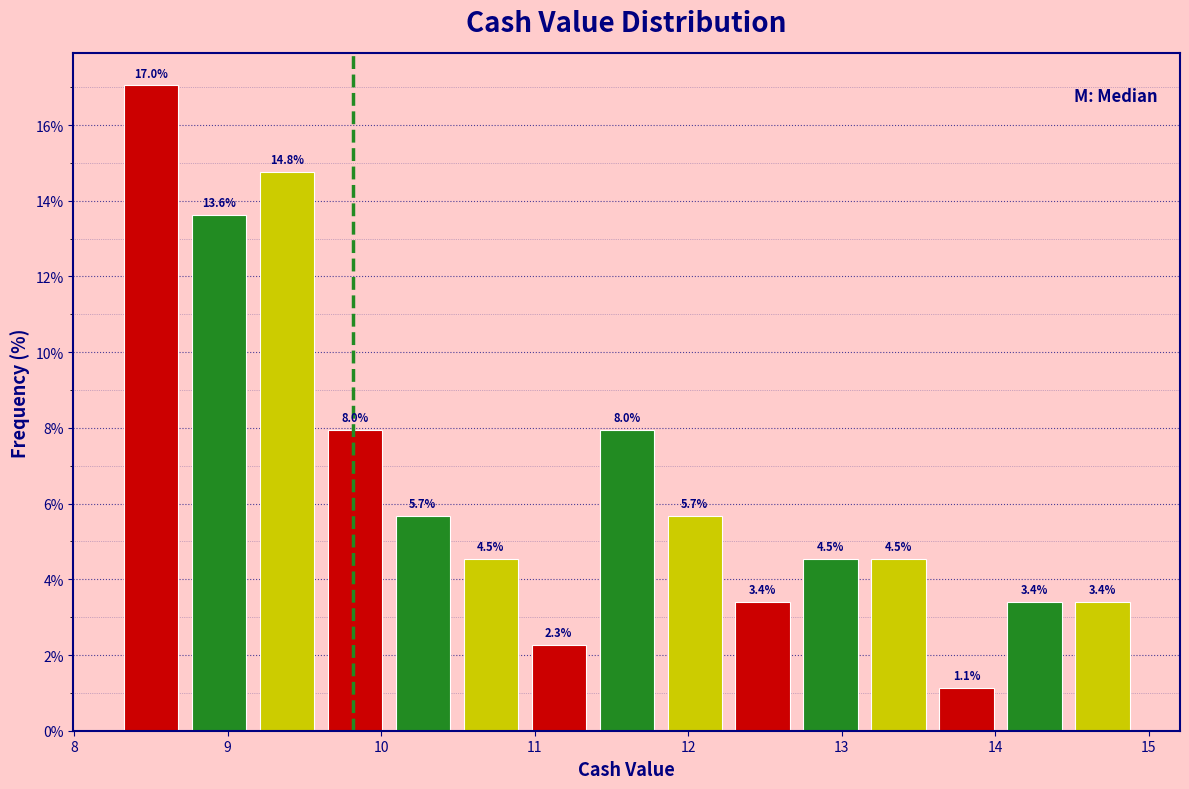

Reading left to right, list every bar in this chart as the range it spans on the x-axis followed by its height. The bar edges are not printed on the chart, so give them approximately, as read against the axis.

8.3 to 8.7: 17.0
8.7 to 9.2: 13.6
9.2 to 9.6: 14.8
9.6 to 10.1: 8.0
10.1 to 10.5: 5.7
10.5 to 10.9: 4.5
10.9 to 11.4: 2.3
11.4 to 11.8: 8.0
11.8 to 12.3: 5.7
12.3 to 12.7: 3.4
12.7 to 13.1: 4.5
13.1 to 13.6: 4.5
13.6 to 14.0: 1.1
14.0 to 14.5: 3.4
14.5 to 14.9: 3.4